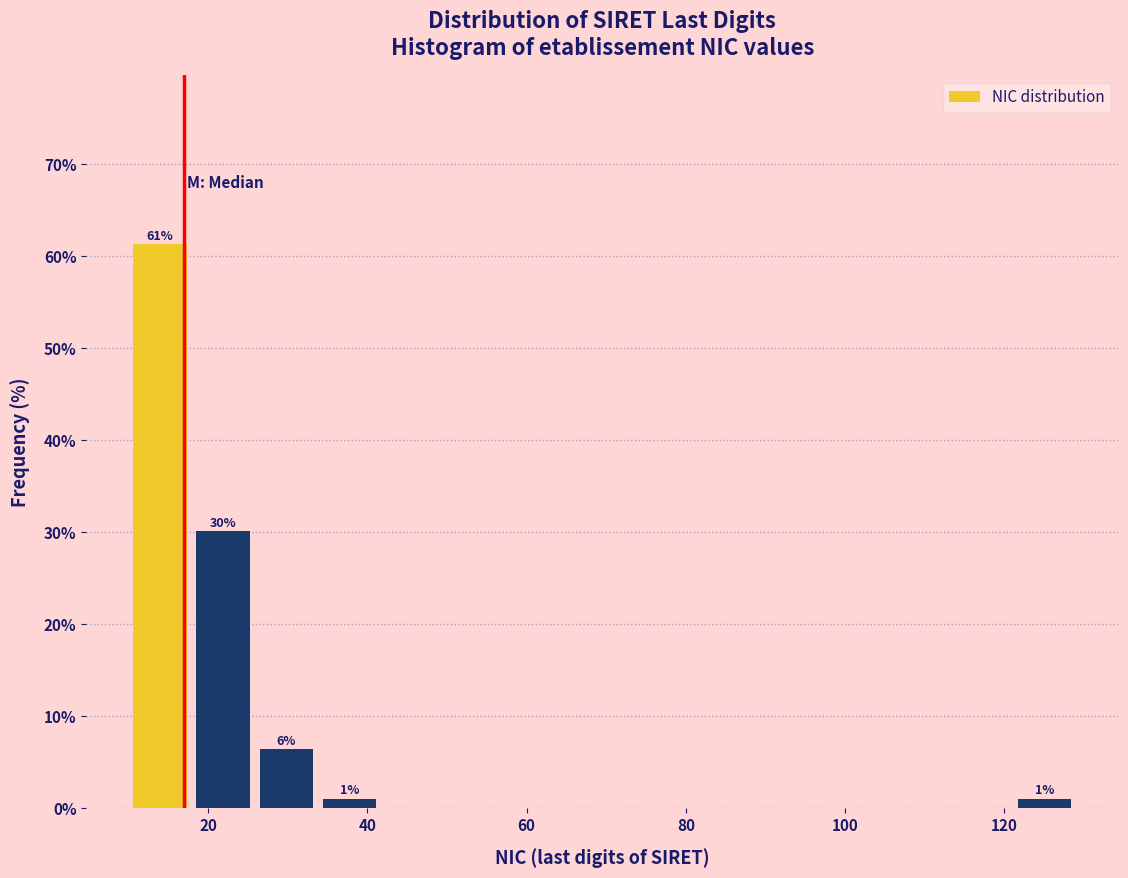

Read against the x-axis, roughly where is the centre of the tallest bar?

14